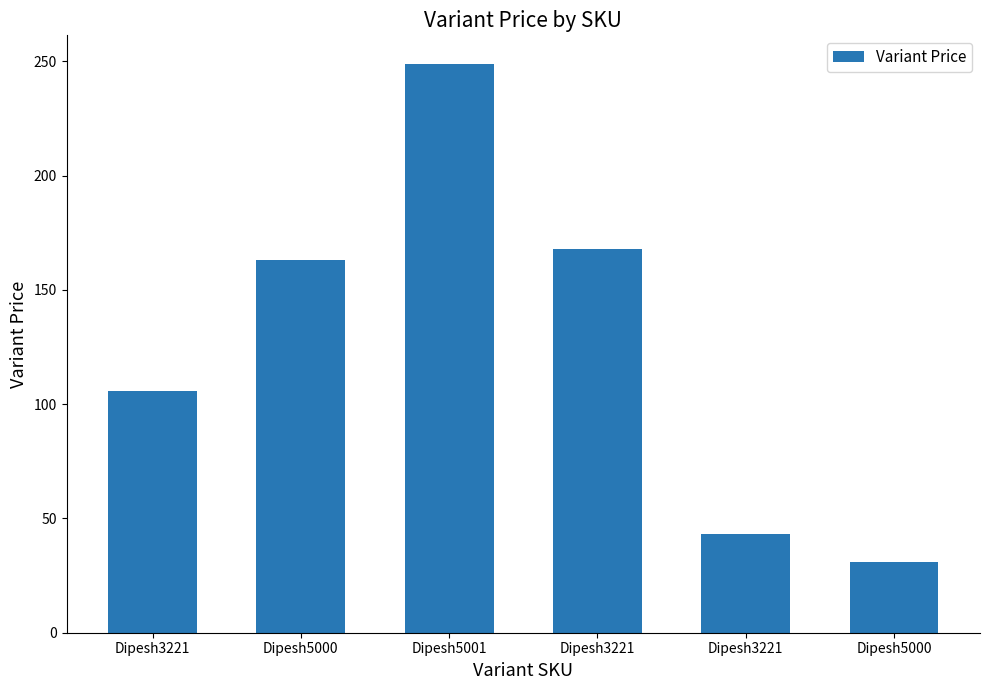

List the labels in order of value, smallest first.

Dipesh5000, Dipesh3221, Dipesh3221, Dipesh5000, Dipesh3221, Dipesh5001